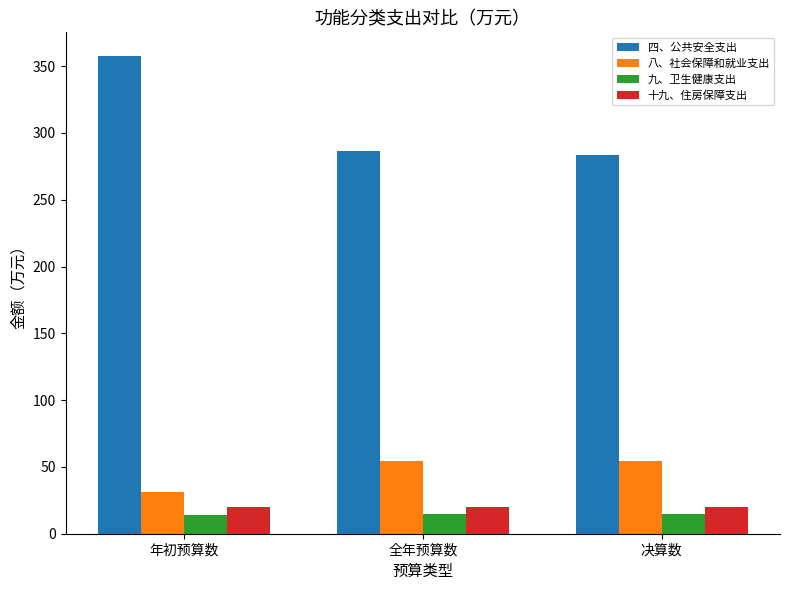

True or false: 四、公共安全支出 has a value of 139.4 at 决算数.

False